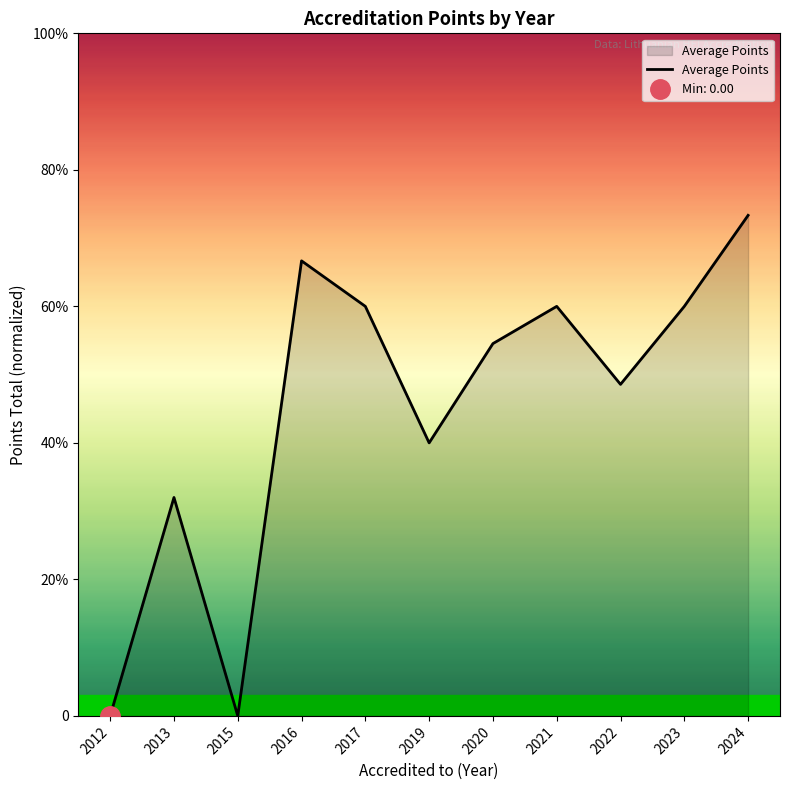

Where is the first local maximum?

2013